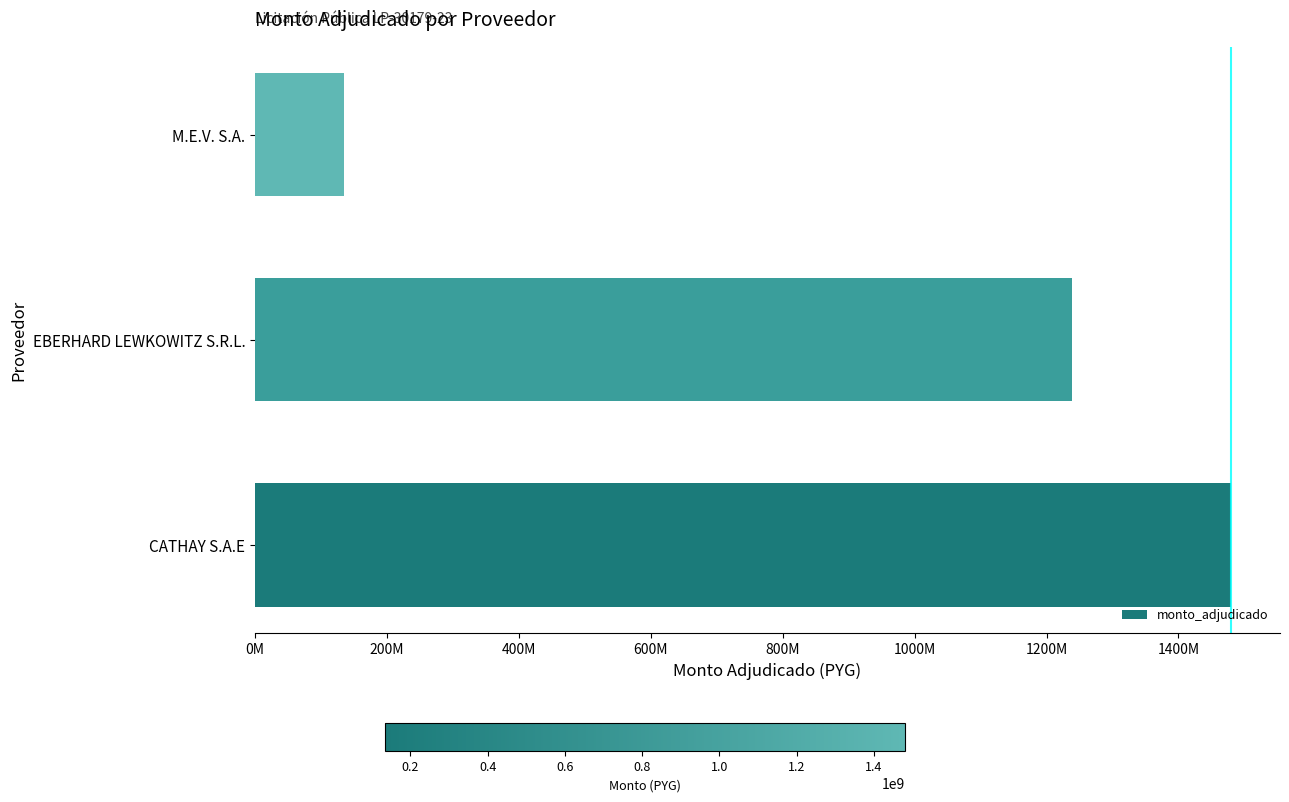

What is the greatest value displayed?

1480000000